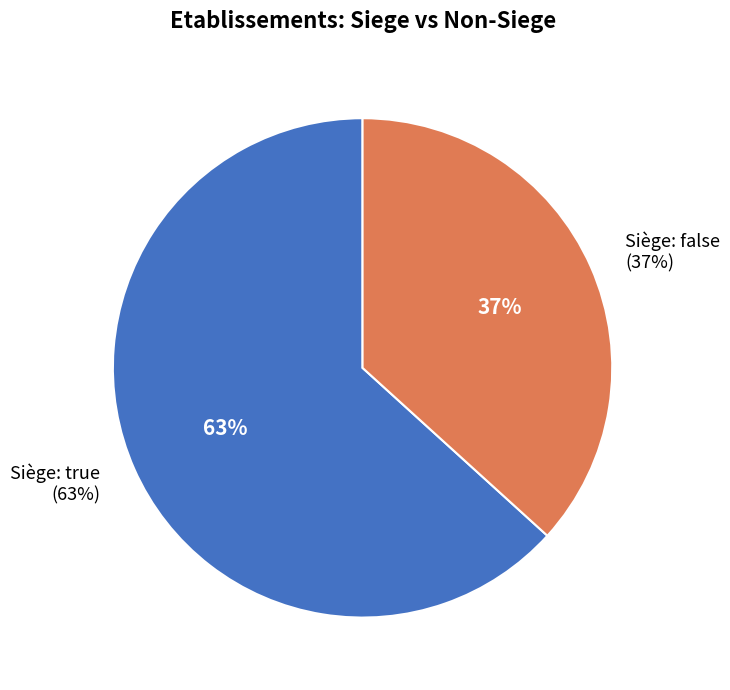

Does false account for over 50% of the chart?

No